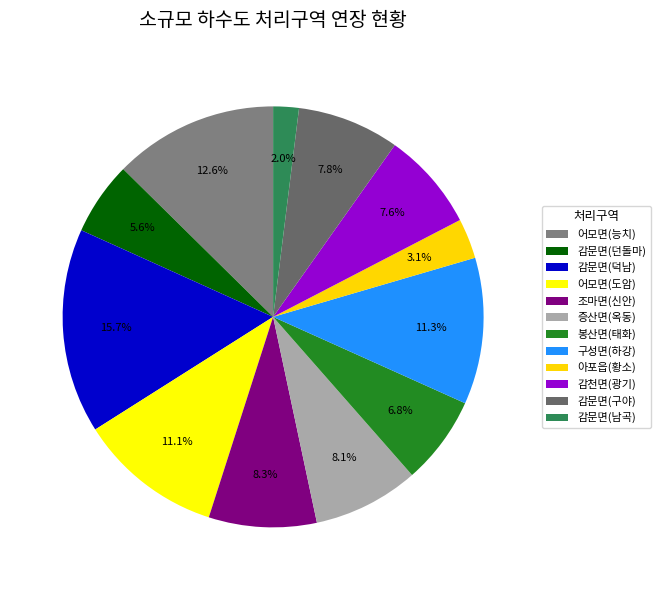

Count the number of slices in the pie.

12